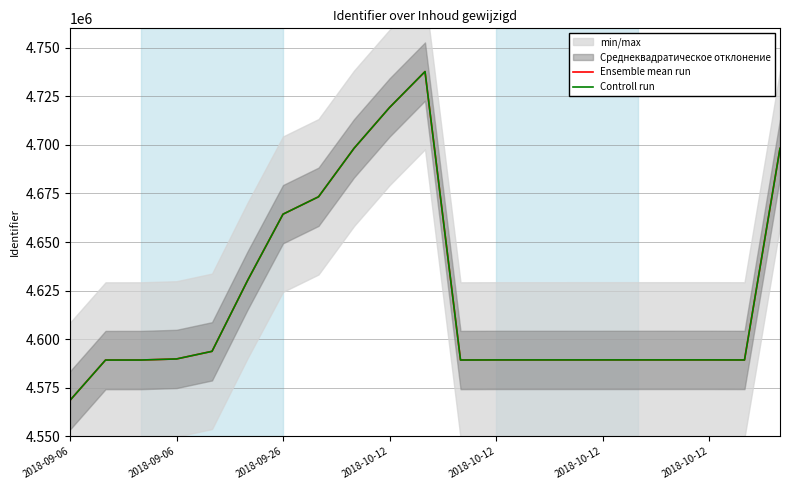

Does the chart have visible grid lines?

Yes